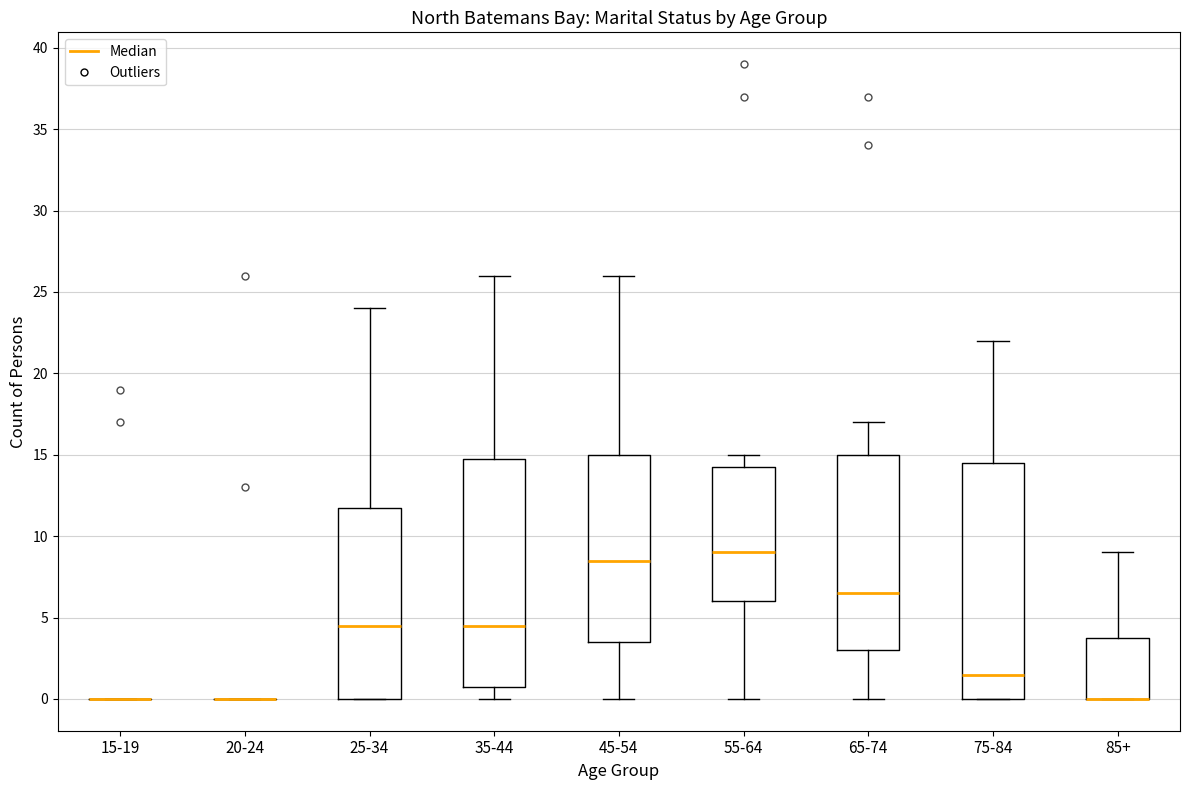

Reading left to right, transcribe this box plot: for each box, give where its median line is, the range the box spans, and where its two whiskers end, as read against the y-axis. The values are not printed on the chart, so give them approximately, as read against the axis.

15-19: box collapsed to a line at 0.0, whiskers 0.0 to 0.0
20-24: box collapsed to a line at 0.0, whiskers 0.0 to 0.0
25-34: median 4.5, box 0.0 to 12.0, whiskers 0.0 to 24.0
35-44: median 4.5, box 1.0 to 15.0, whiskers 0.0 to 26.0
45-54: median 8.5, box 3.5 to 15.0, whiskers 0.0 to 26.0
55-64: median 9.0, box 6.0 to 14.5, whiskers 0.0 to 15.0
65-74: median 6.5, box 3.0 to 15.0, whiskers 0.0 to 17.0
75-84: median 1.5, box 0.0 to 14.5, whiskers 0.0 to 22.0
85+: median 0.0 (drawn on the box's lower edge), box 0.0 to 4.0, whiskers 0.0 to 9.0